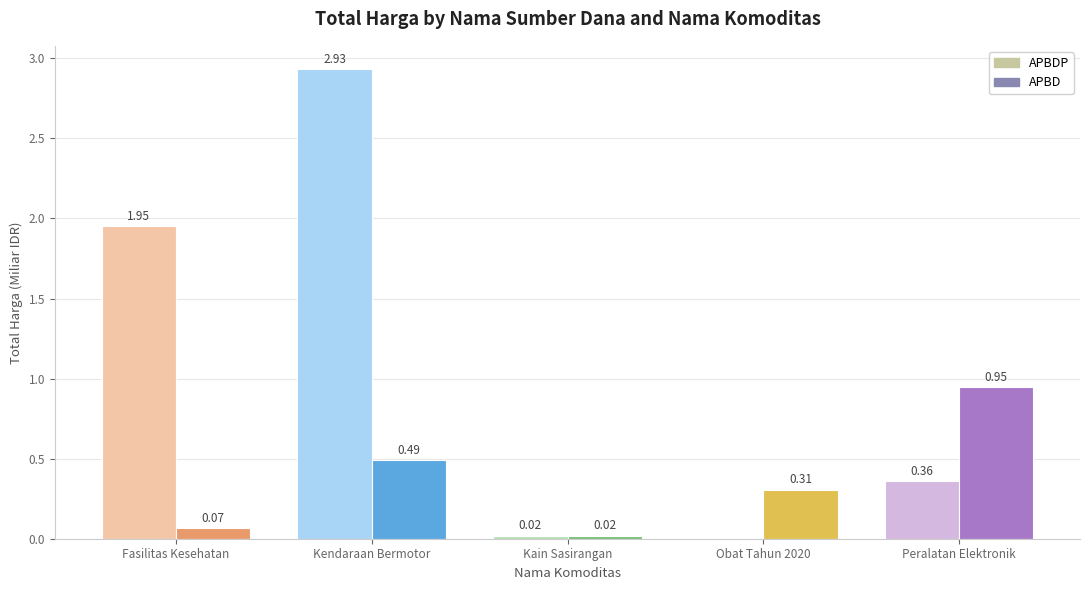

What are all the series names shown in the legend?

APBDP, APBD